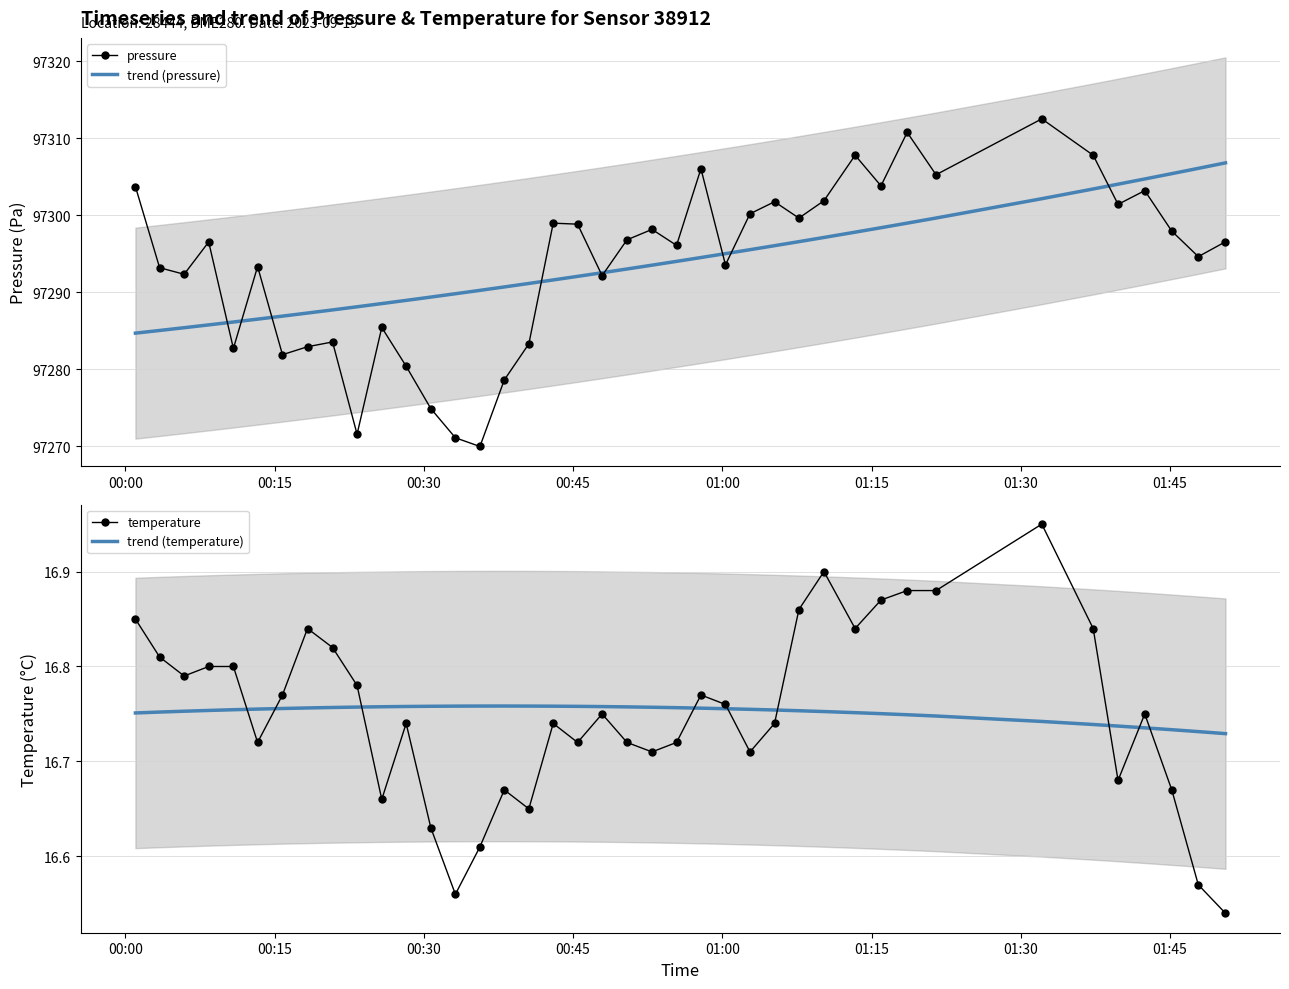

What is the minimum value for trend (pressure)?

97284.7